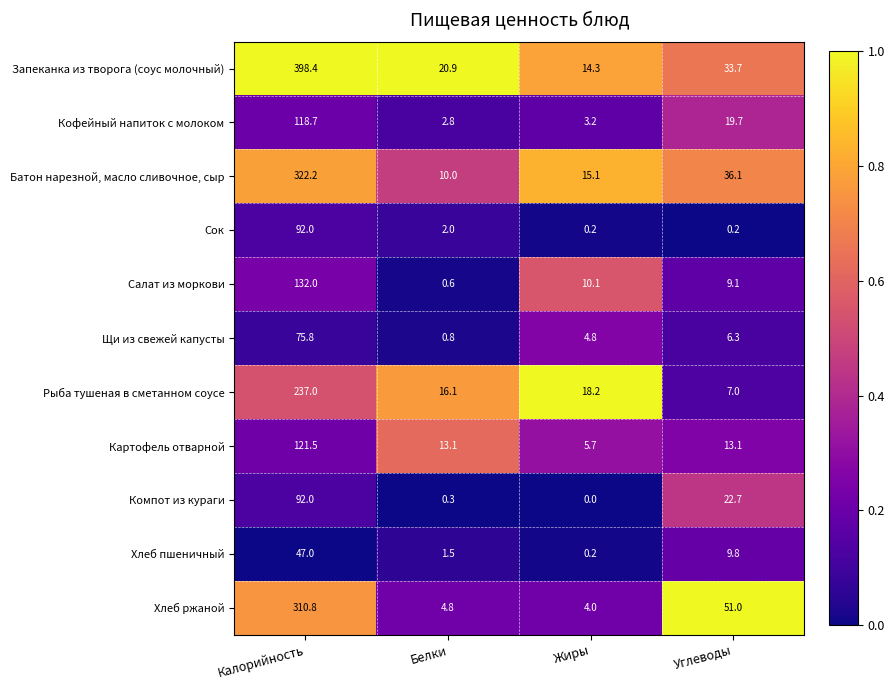

What is the difference between the maximum and second lowest values in the Сок series?

91.8